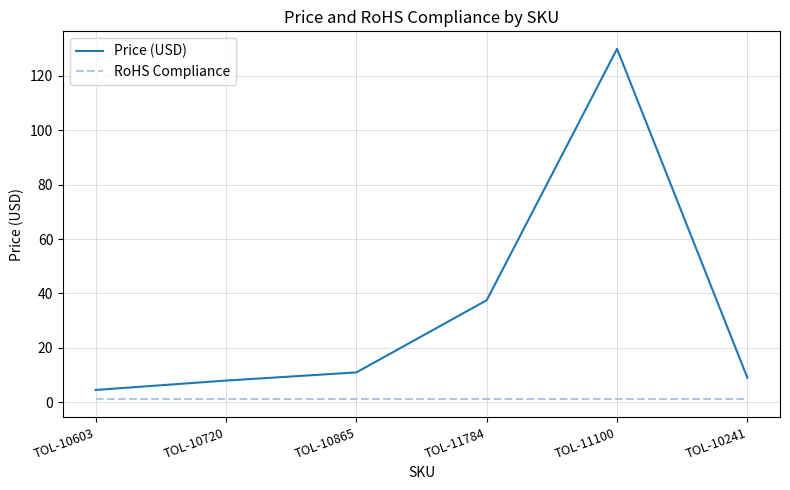

True or false: Price (USD) and RoHS Compliance intersect in this chart.

False